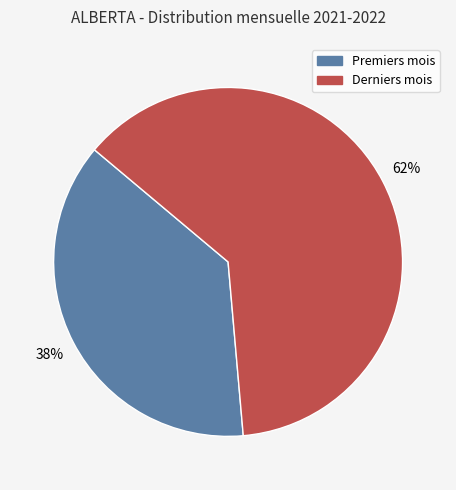

Is there a majority slice in this chart?

Yes